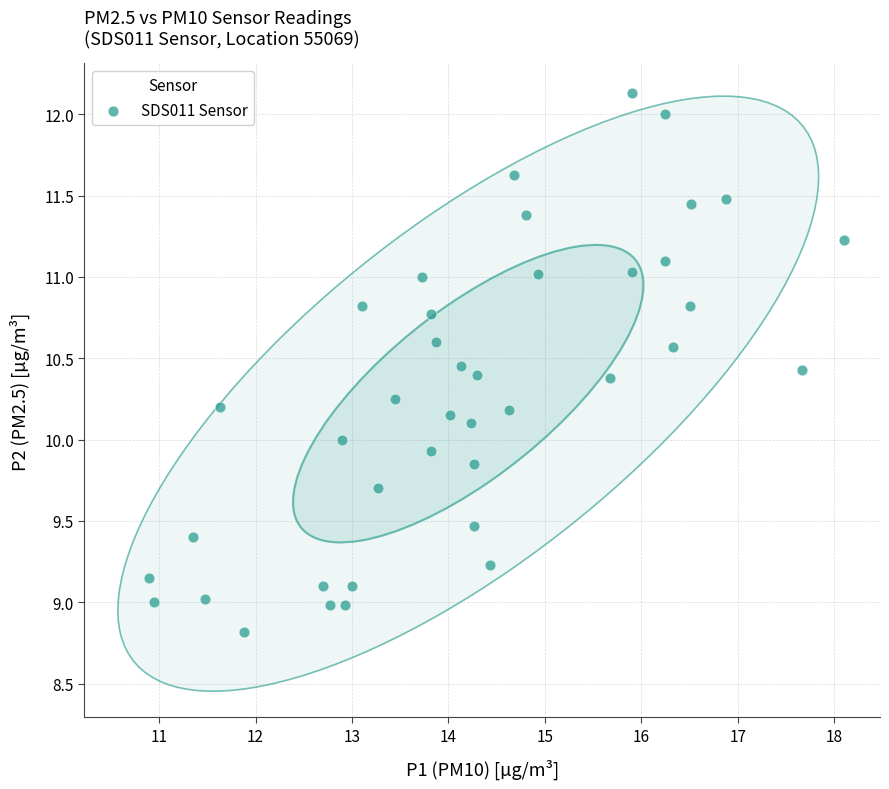

What is the range of Y values (max minus min)?

3.3